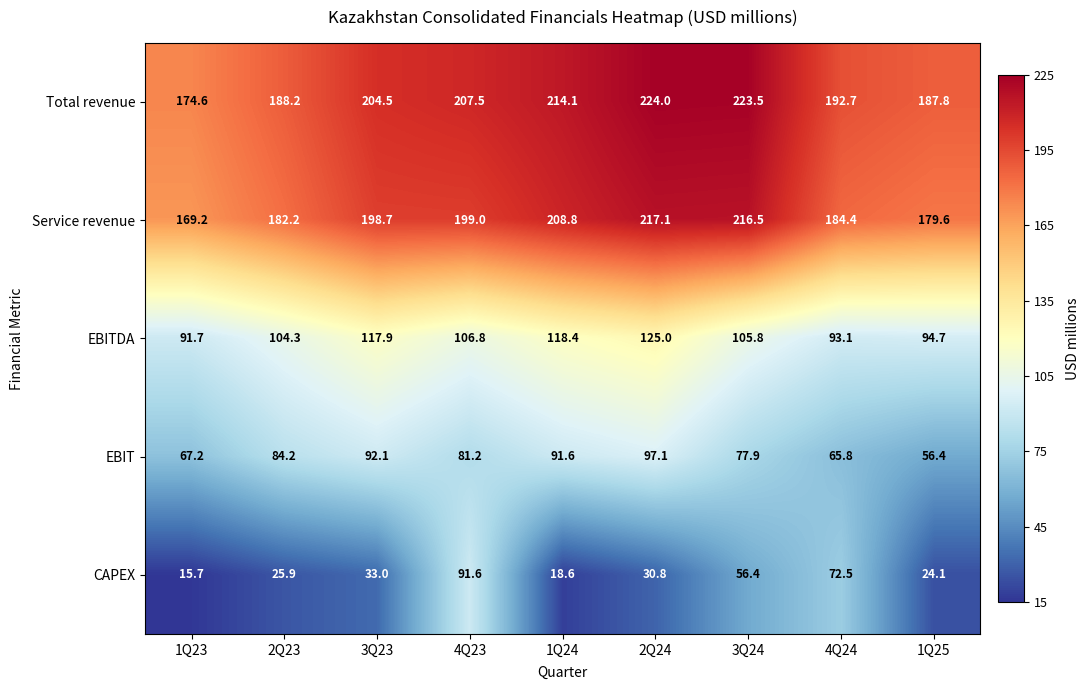

Between 4Q23 and 1Q25, which series saw the biggest shift?

CAPEX